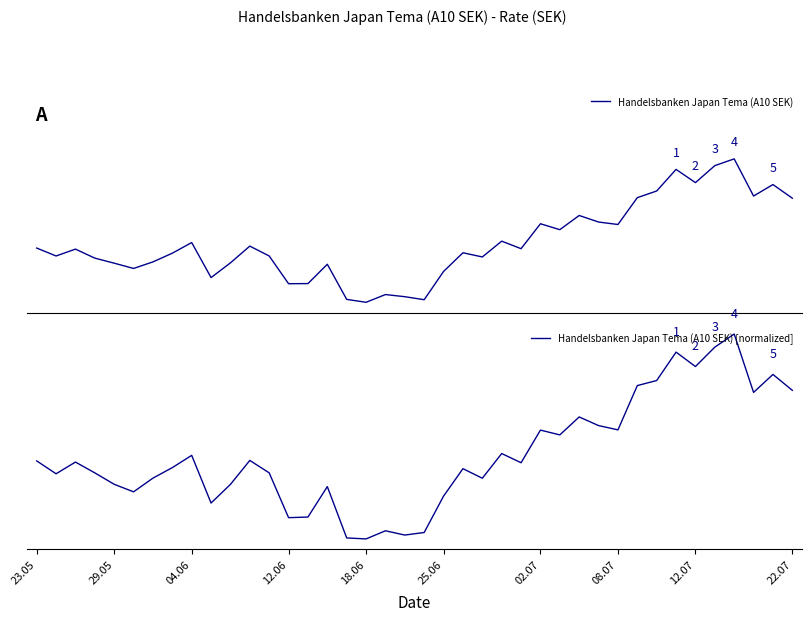

How many lines are shown in the chart?

2